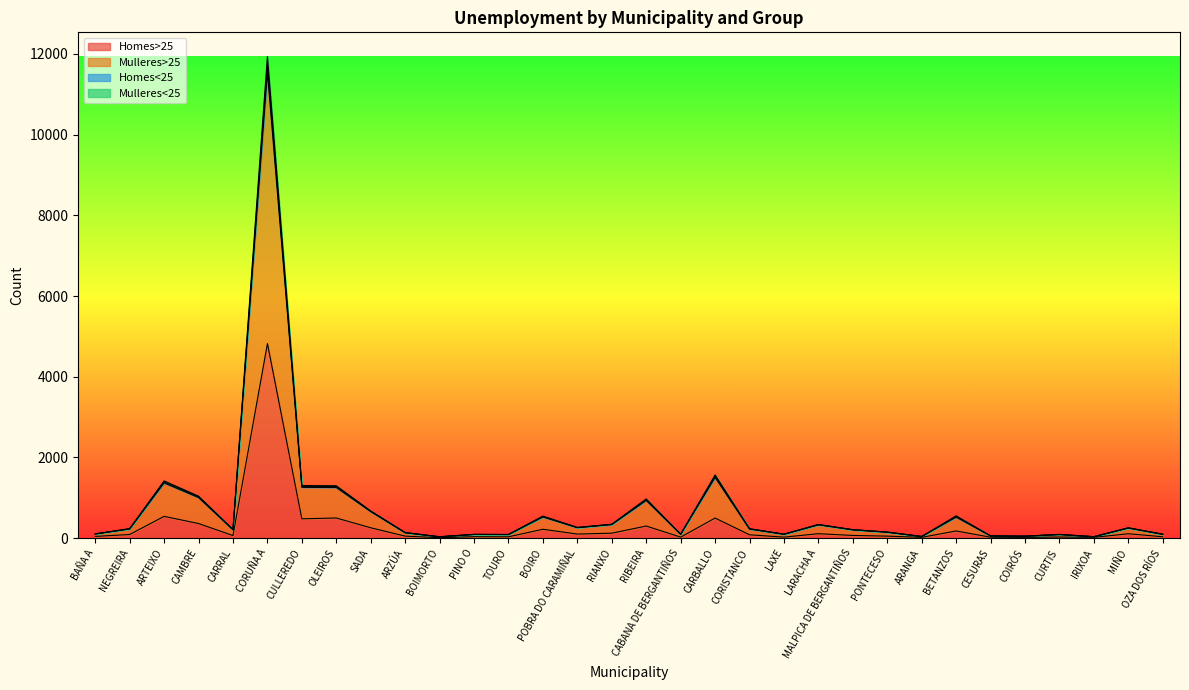

What is the minimum value shown in the chart?

13